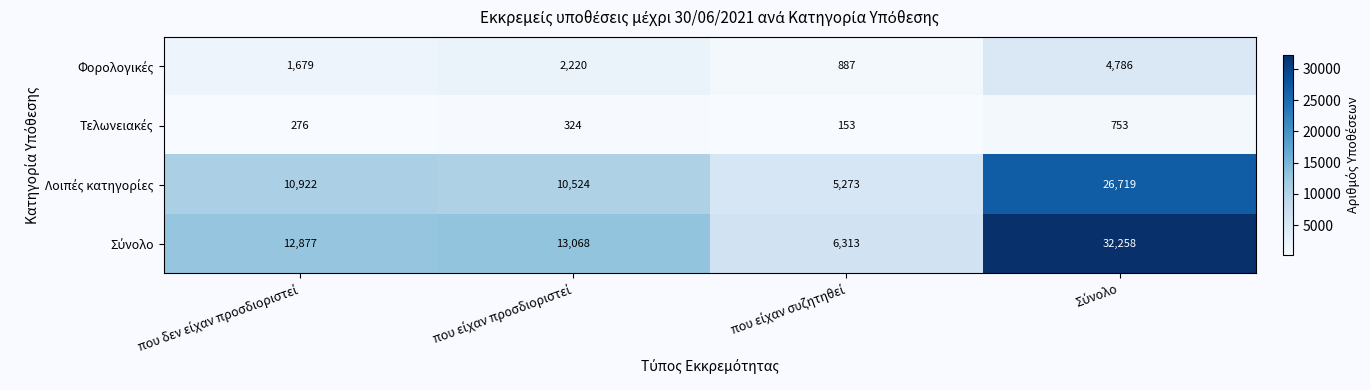

How many categories are shown in the chart?

4